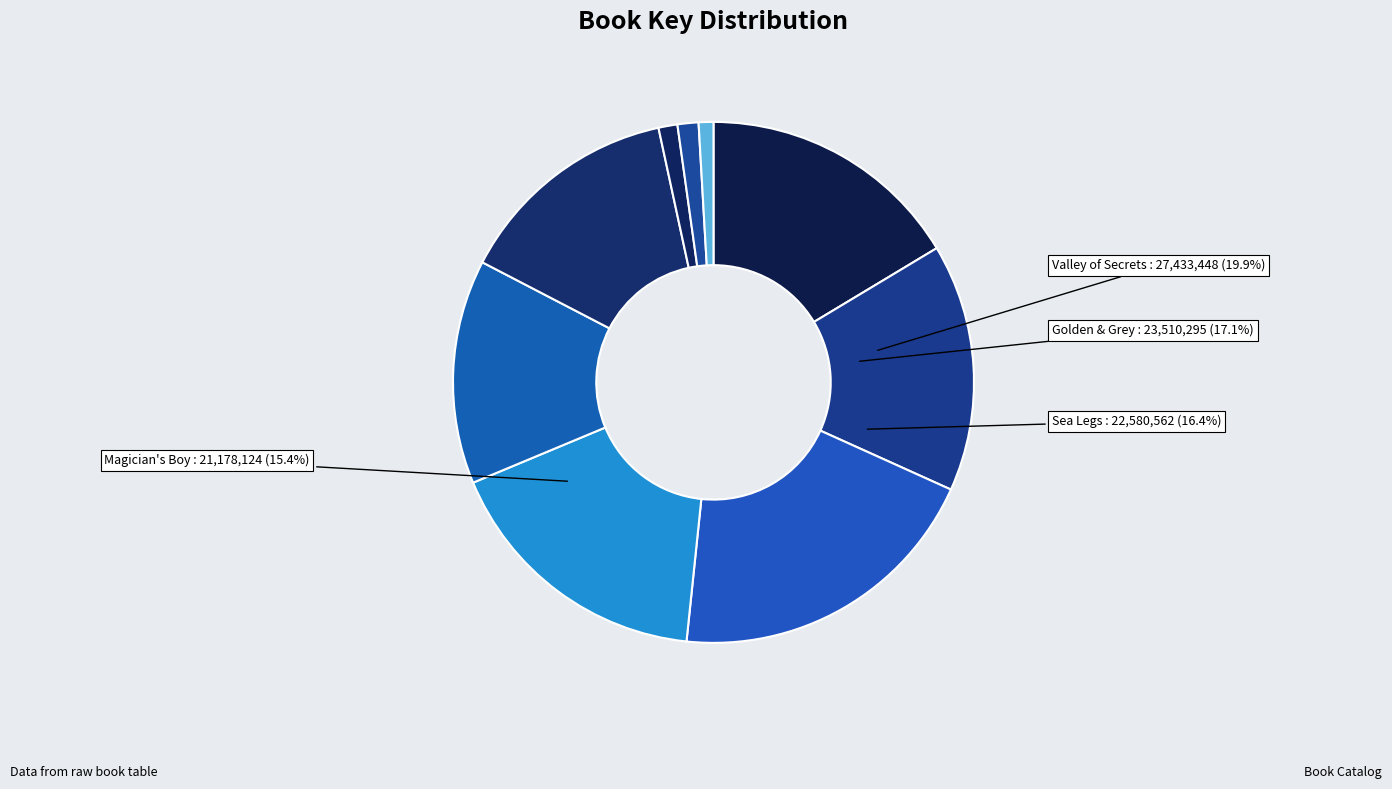

To the nearest percent, what is the difference between the largest and smallest slice percentages?

19%